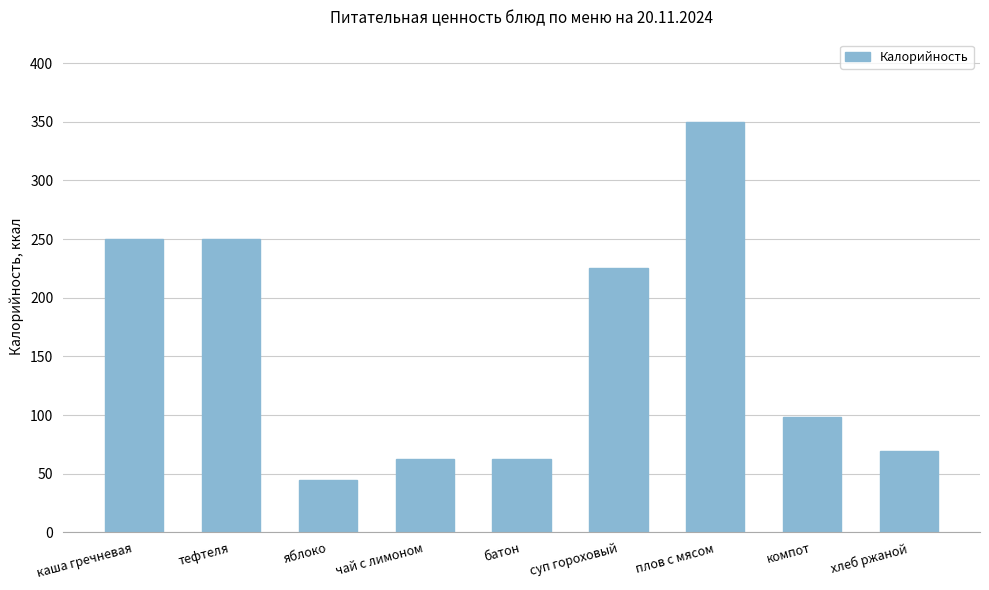

Are the bars grouped side by side (vs. stacked)?

No